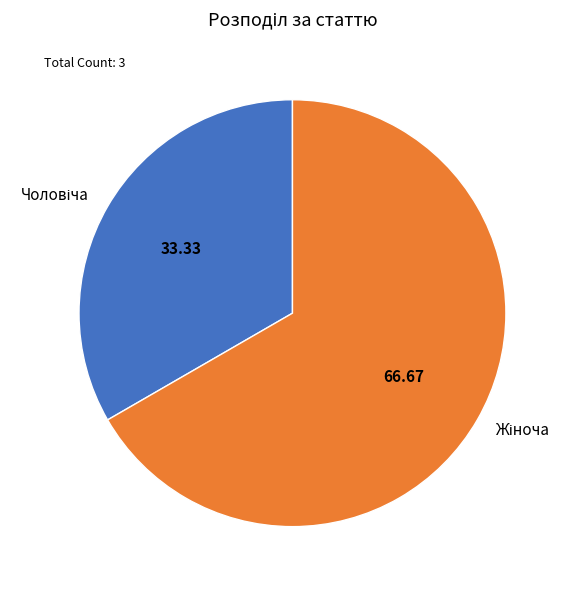

Is there any slice that represents more than half of the pie?

Yes